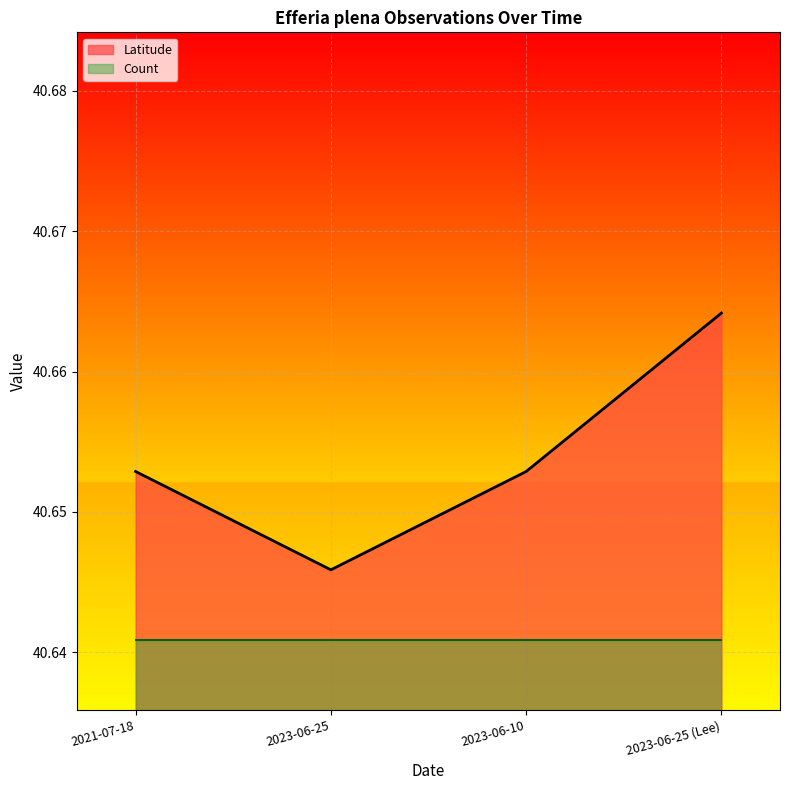

Reading left to right, what are all the values shown in this chart?

40.7	40.6	40.7	40.7